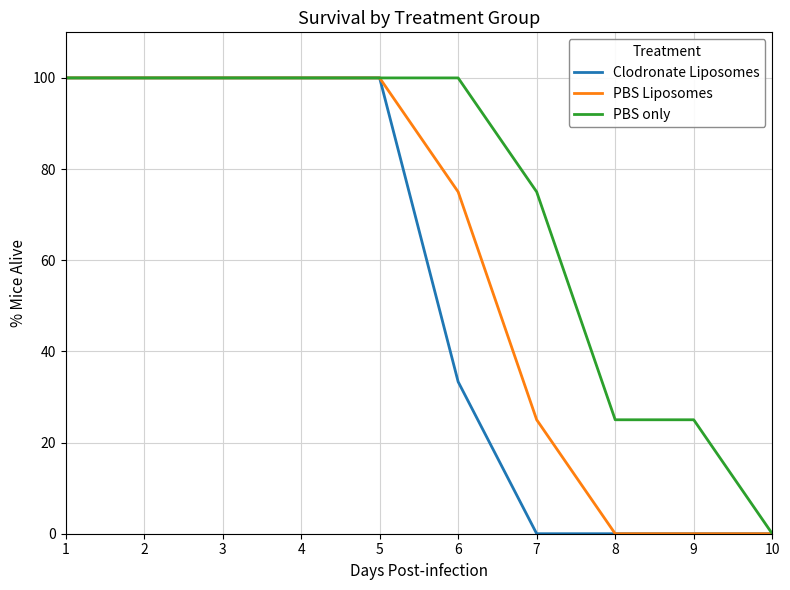

What is the sum of the PBS Liposomes values at 6 and 8?

75.0